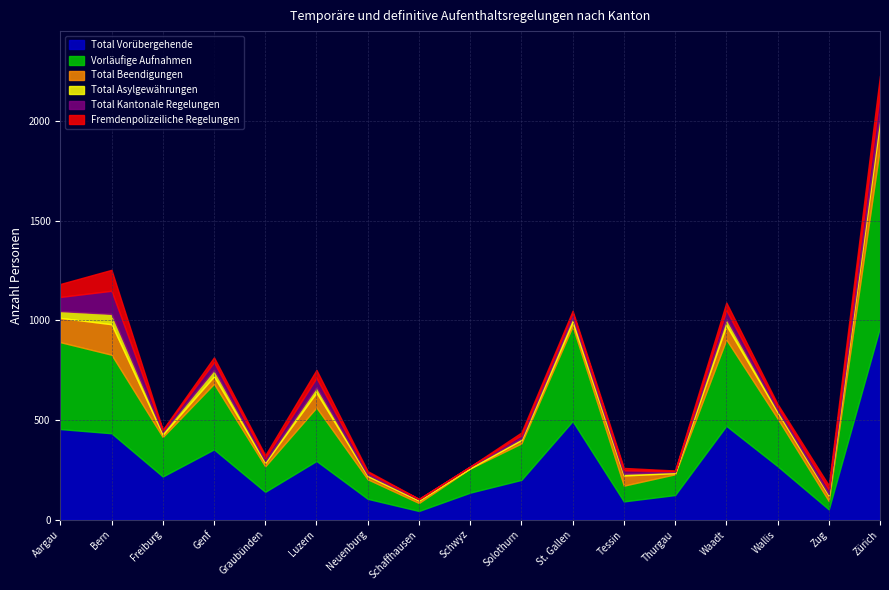

What is the value of the Total Kantonale Regelungen point at the 14th from the left?

44